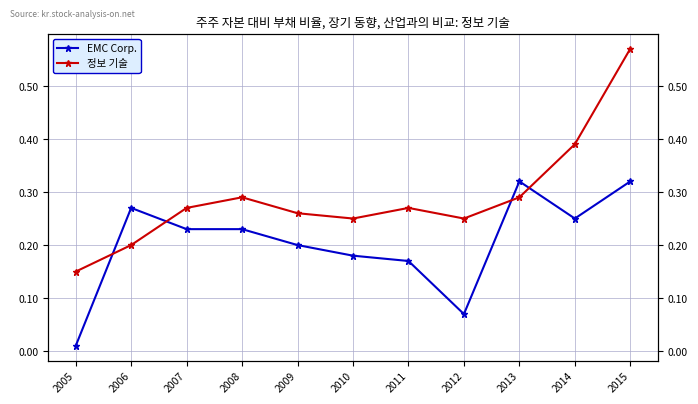

At which category does the chart reach its peak across all series?

2015